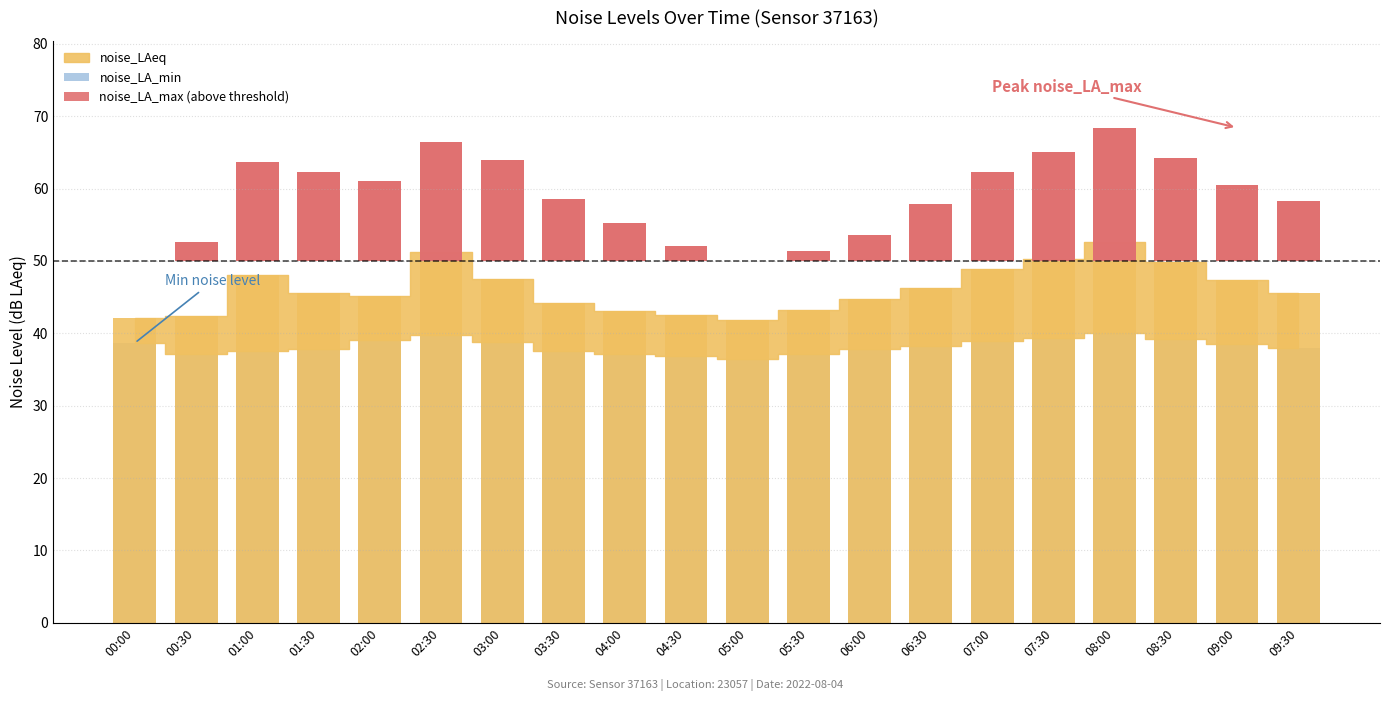

Where is noise_LA_max (above threshold) nearest to the value 9?

03:30